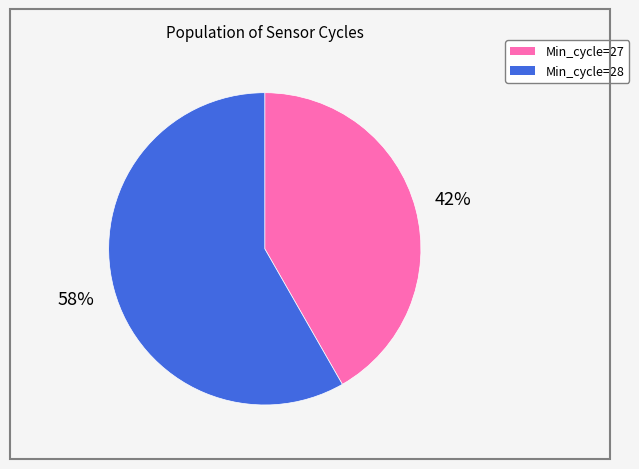

To the nearest percent, what is the average slice percentage?

50%